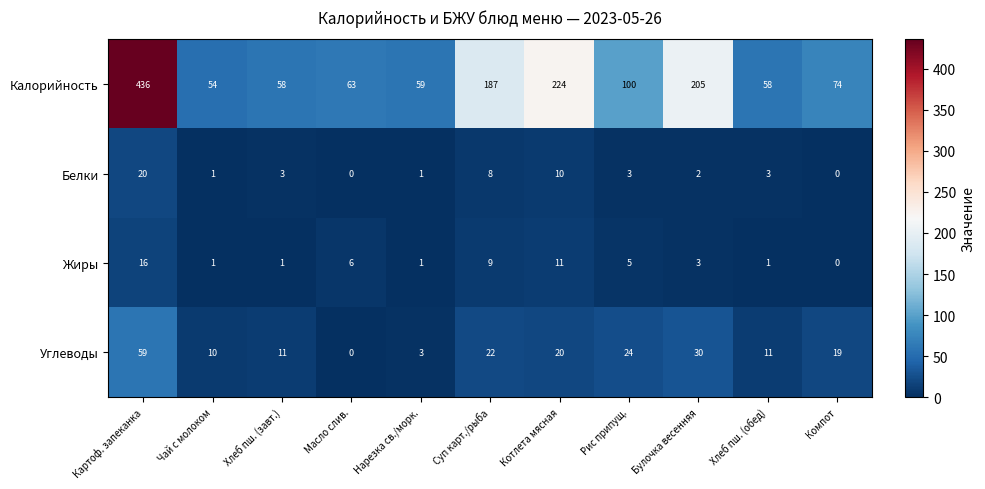

At Котлета мясная, list the series in order from smallest to largest.

Белки, Жиры, Углеводы, Калорийность